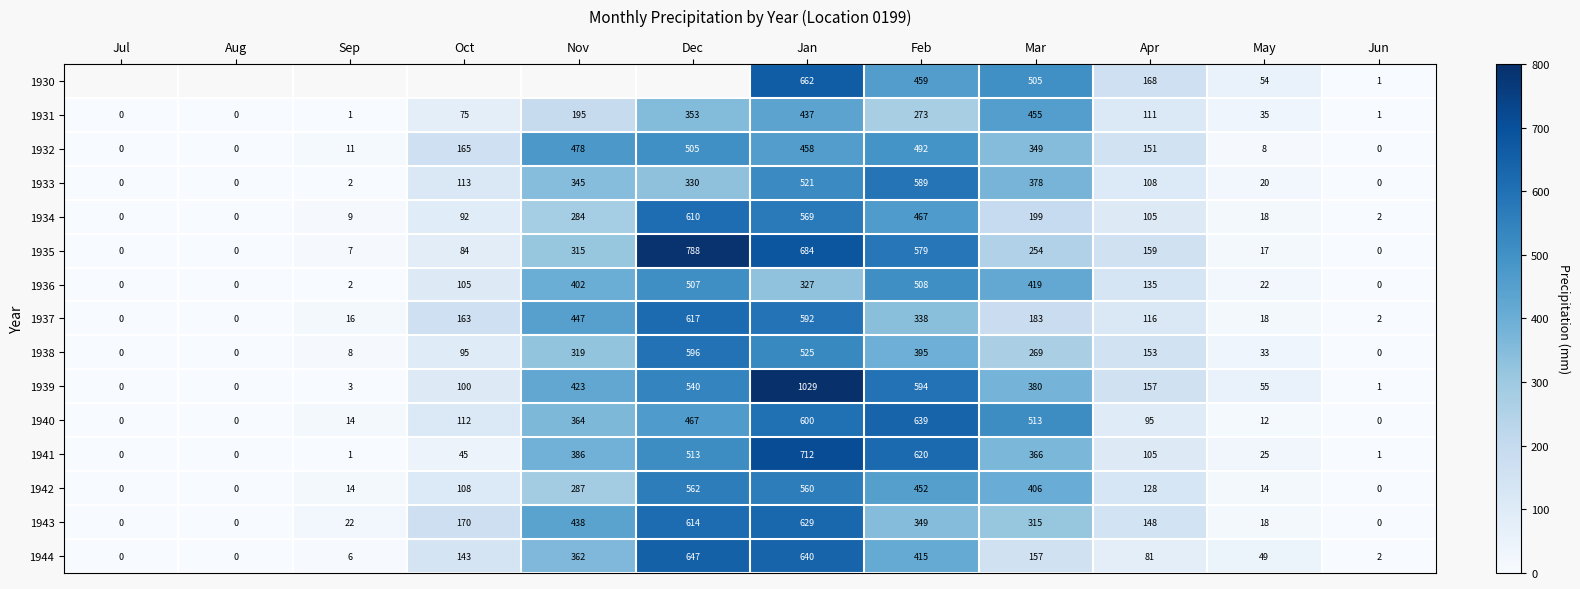

Between Oct and Dec, which is larger?

Dec